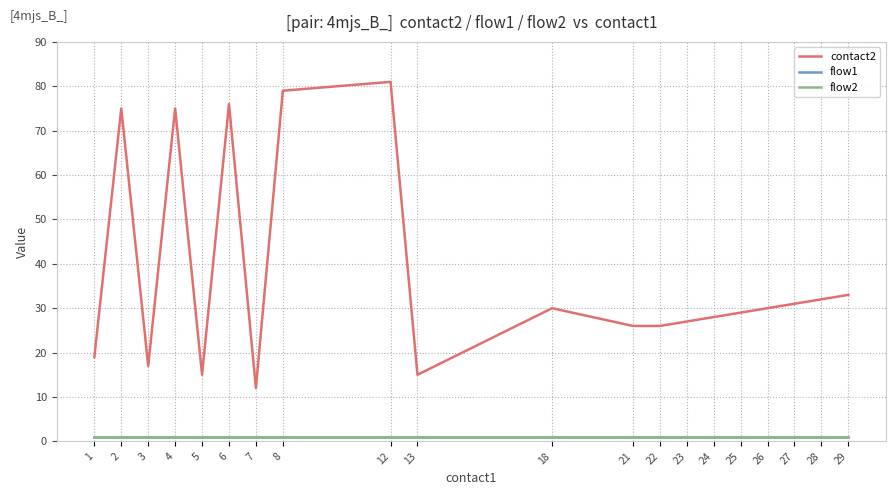

What is the total value across all series at 2?

77